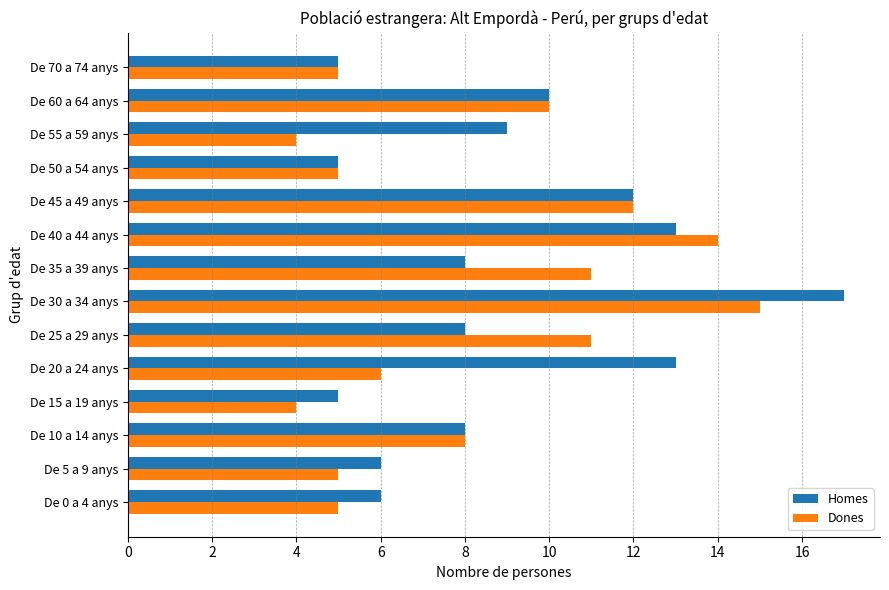

List the series in order of their overall mean, highest first.

Homes, Dones